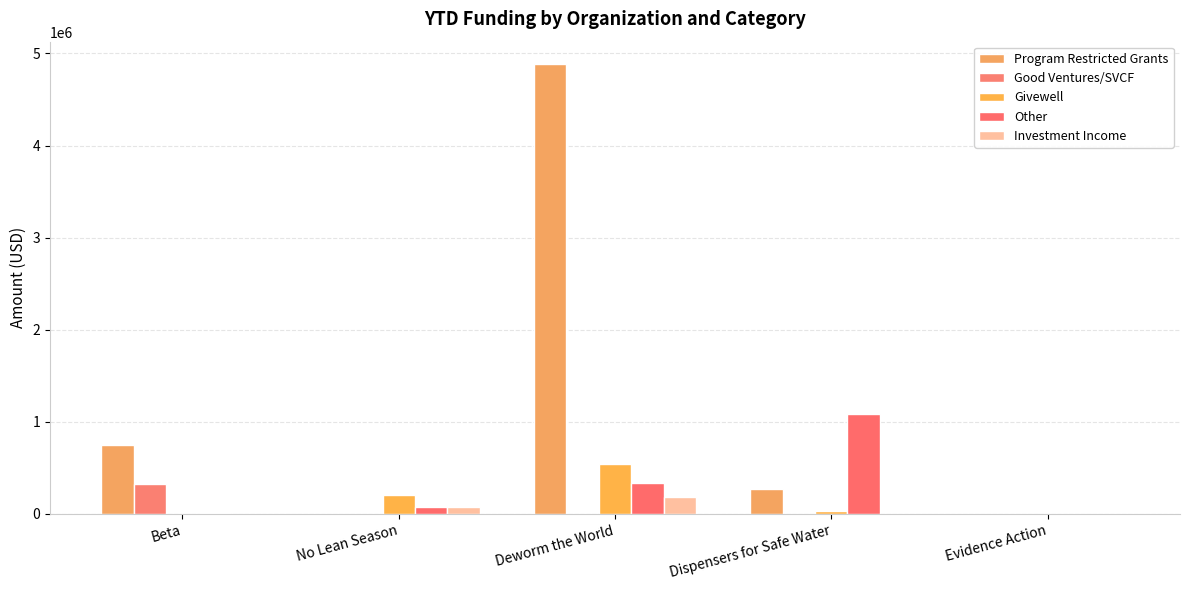

Where is Good Ventures/SVCF nearest to the value 160000?

Beta